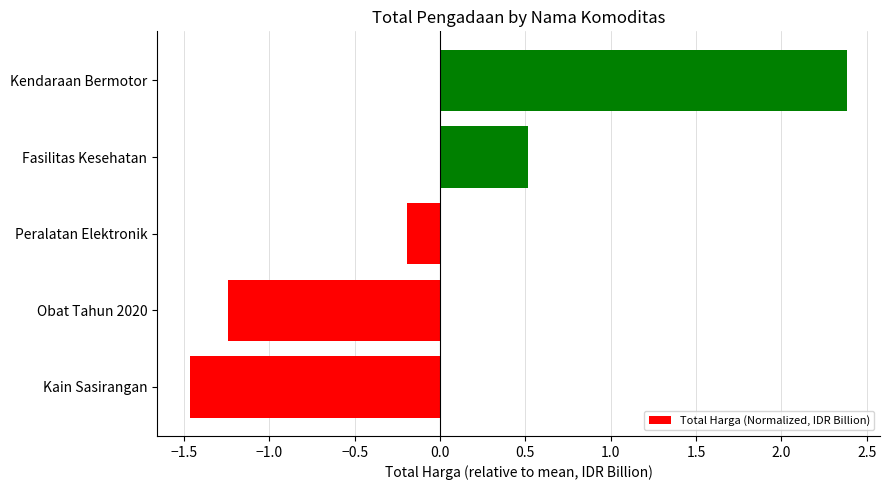

What is the difference between the maximum and minimum values?

3.9